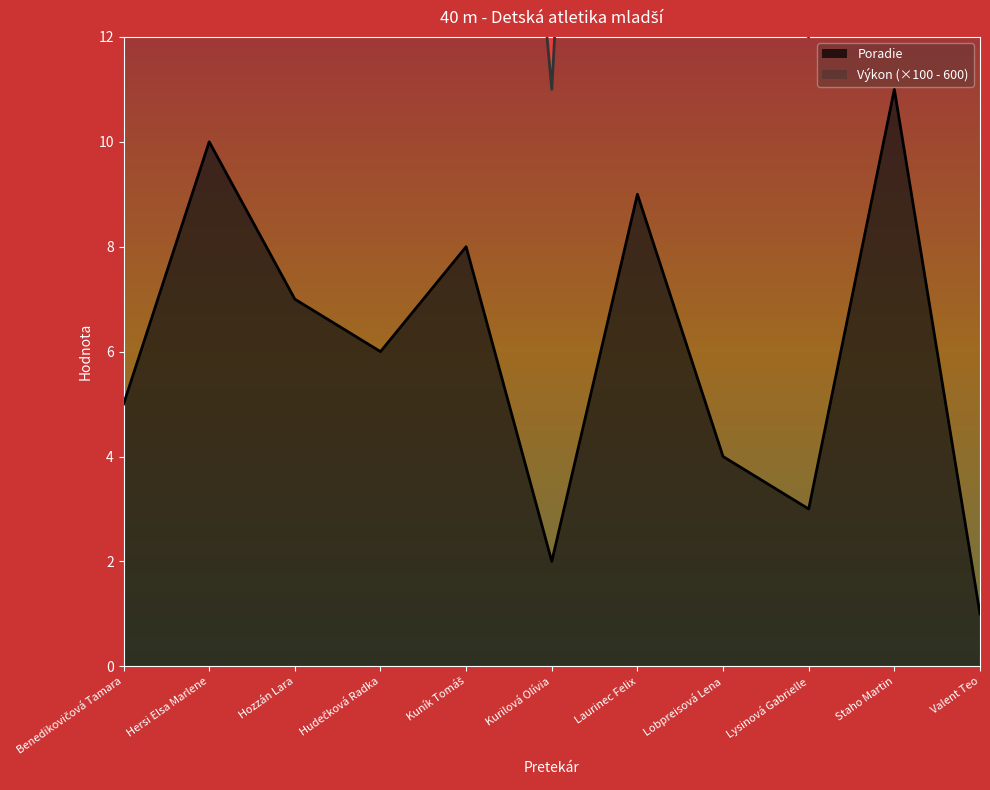

At which category does the chart reach its peak across all series?

Staho Martin